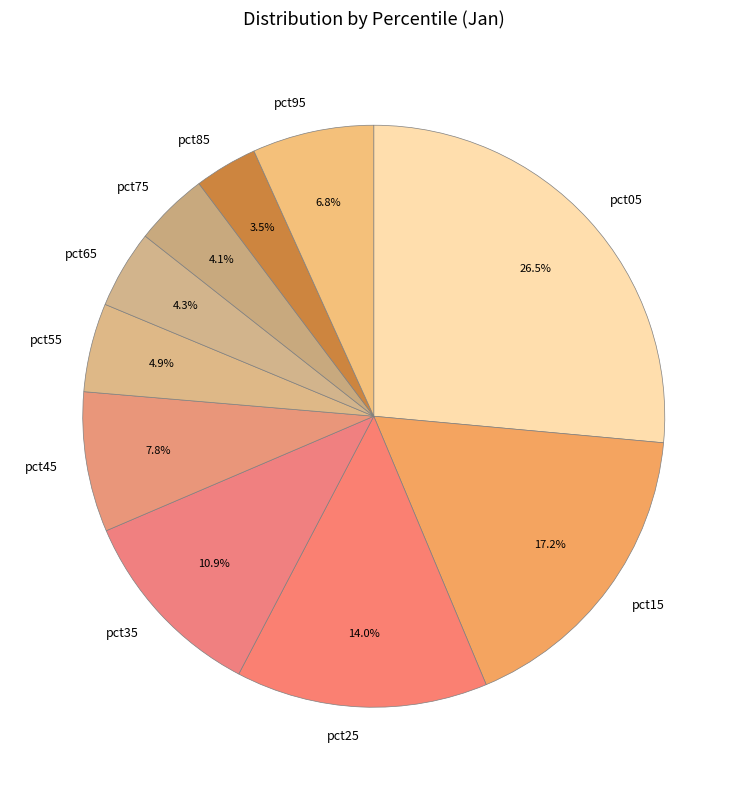

What is the largest slice in the pie chart?

pct05